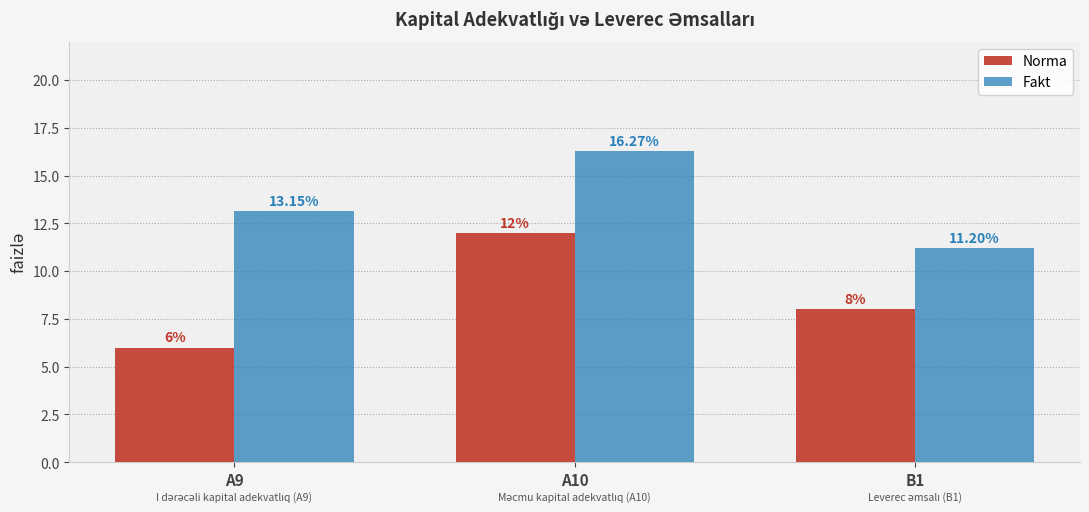

What is the total value across all series at B1?

19.2